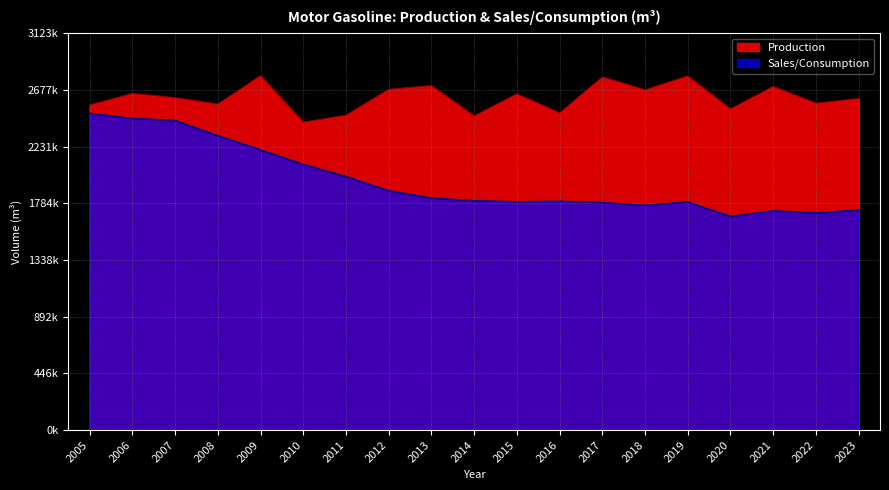

Between 2006 and 2019, which series saw the biggest shift?

Sales/Consumption